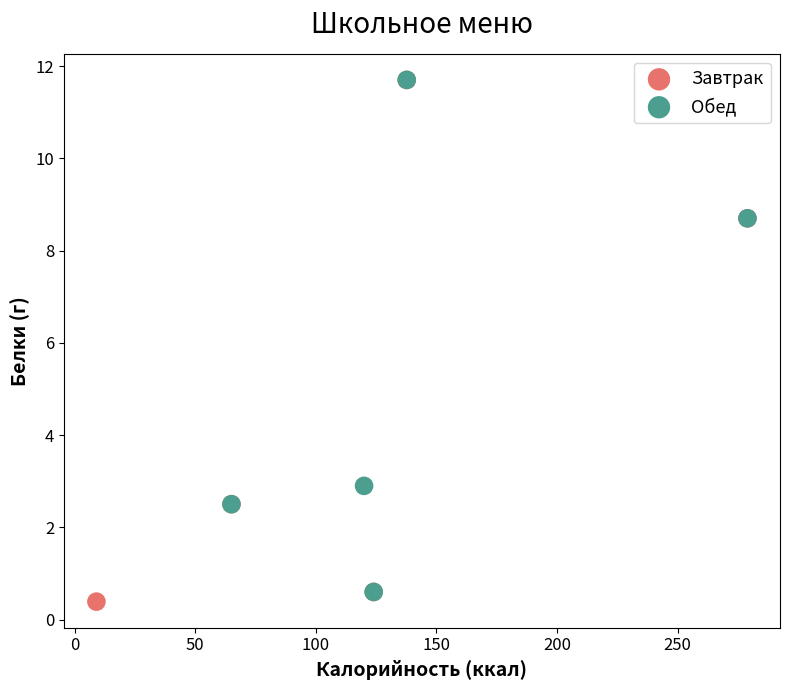

Which series has the widest spread of Y values?

Завтрак